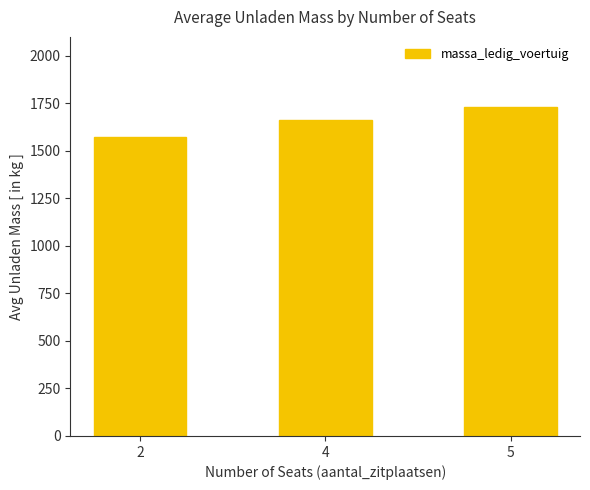

At which label is the value closest to 1650?

4